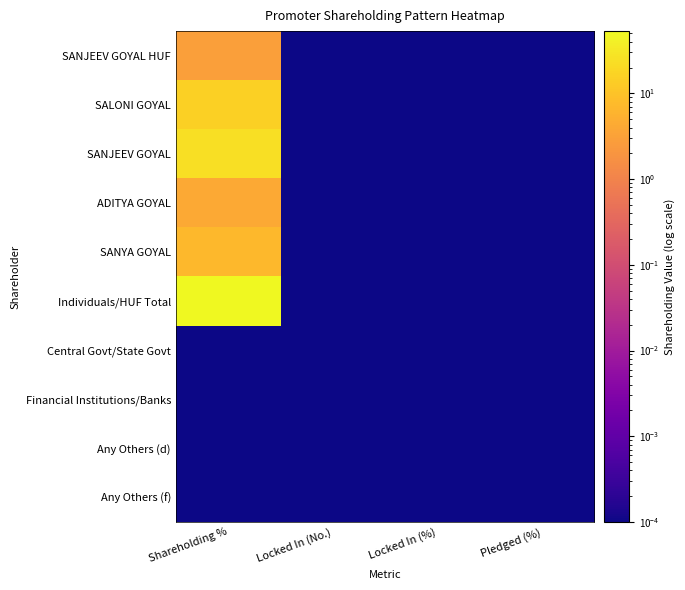

Count the number of categories in the chart.

4